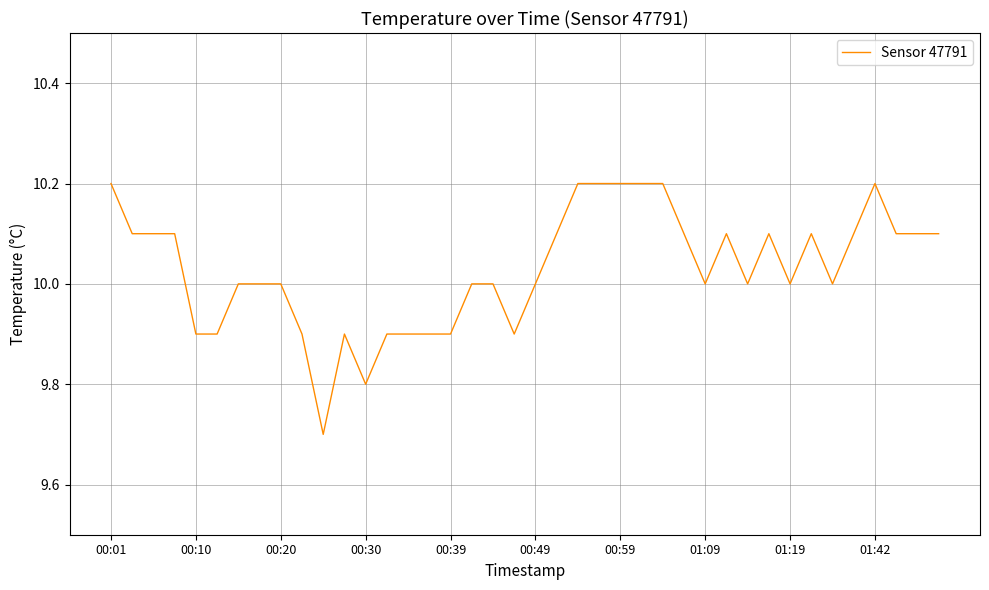

What is the difference between the maximum and minimum values?

0.5